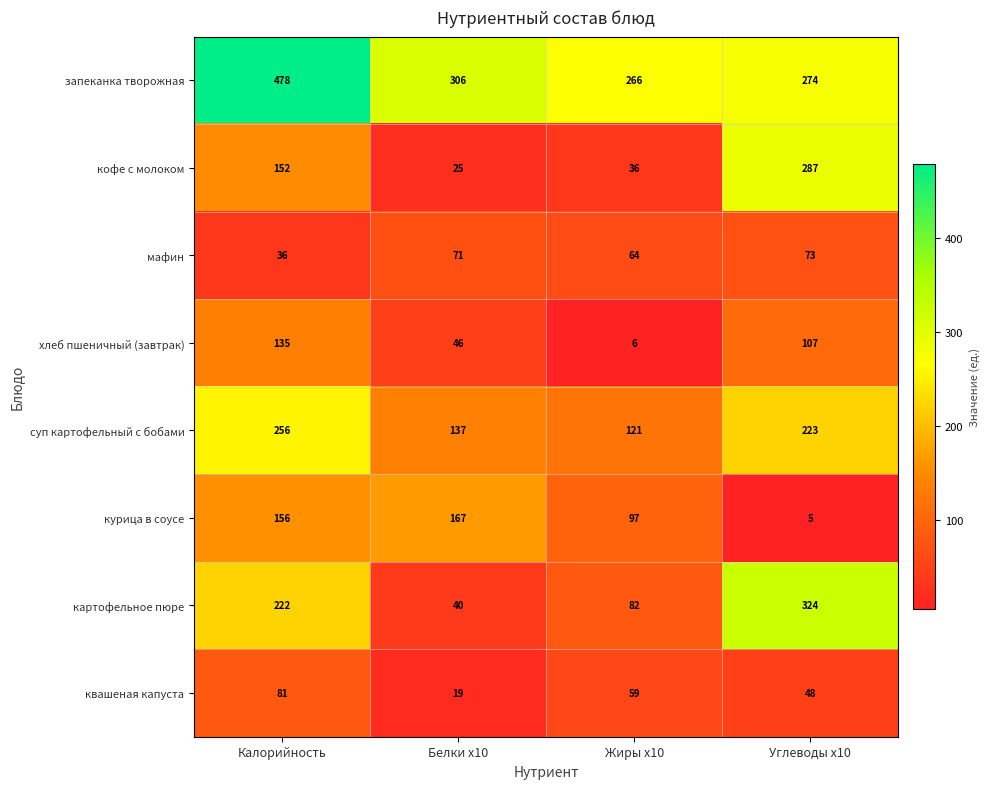

Is it true that запеканка творожная equals 306 at Белки x10?

True